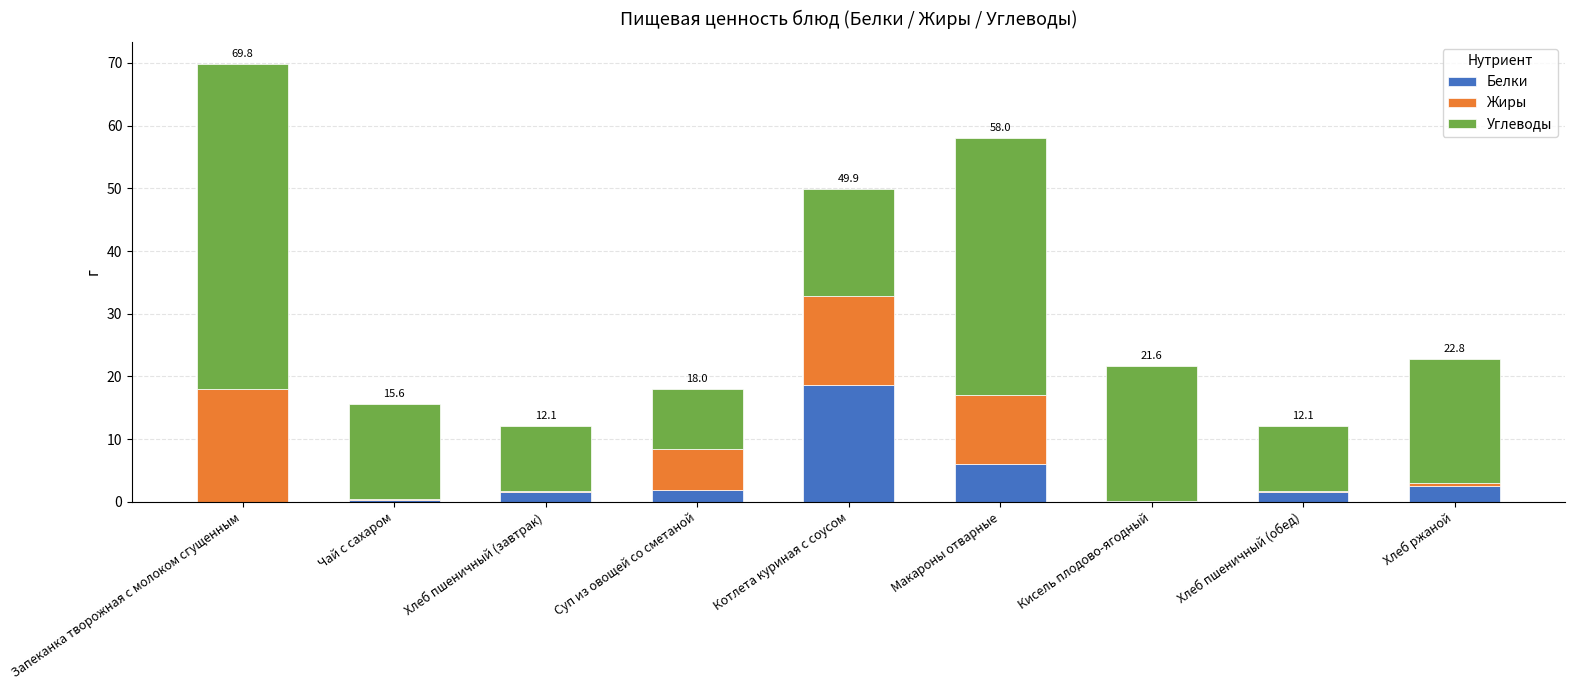

At which category is the sum across all series the highest?

Запеканка творожная с молоком сгущенным